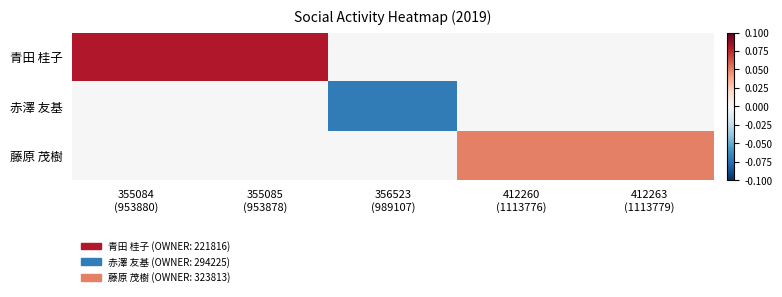

Reading right to left, list all the values displayed in this chart.

青田 桂子: 412263
(1113779)=0.0	412260
(1113776)=0.0	356523
(989107)=0.0	355085
(953878)=0.1	355084
(953880)=0.1
赤澤 友基: 412263
(1113779)=0.0	412260
(1113776)=0.0	356523
(989107)=-0.1	355085
(953878)=0.0	355084
(953880)=0.0
藤原 茂樹: 412263
(1113779)=0.1	412260
(1113776)=0.1	356523
(989107)=0.0	355085
(953878)=0.0	355084
(953880)=0.0